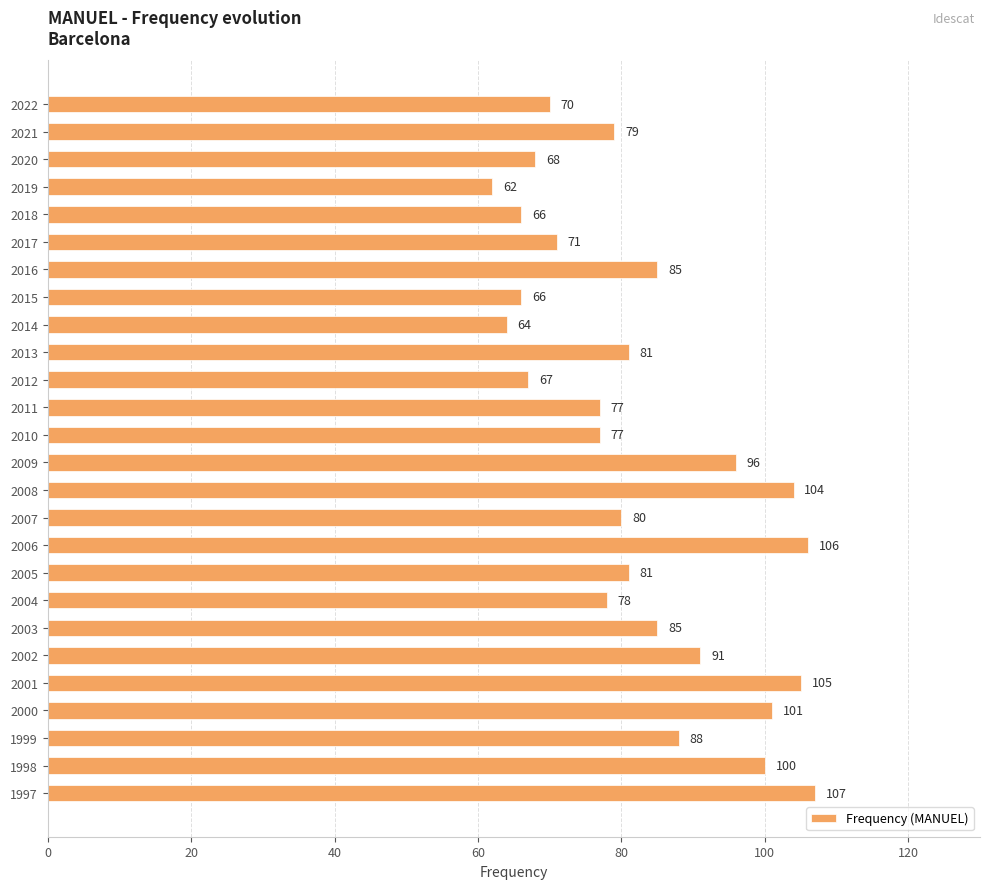

Which category has the highest value across all series?

1997